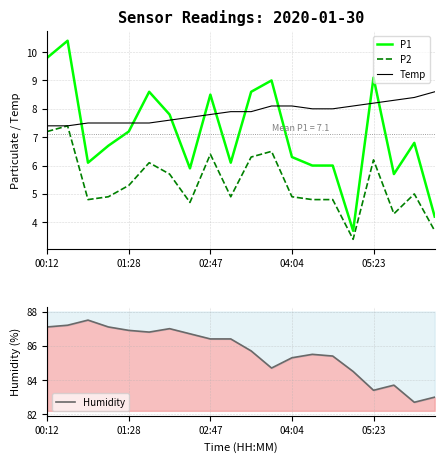

Reading left to right, what are all the values shown in this chart?

P1: 9.8	10.4	6.1	6.7	7.2	8.6	7.8	5.9	8.5	6.1	8.6	9.0	6.3	6.0	6.0	3.7	9.1	5.7	6.8	4.2
P2: 7.2	7.4	4.8	4.9	5.3	6.1	5.7	4.7	6.4	4.9	6.3	6.5	4.9	4.8	4.8	3.4	6.2	4.3	5.0	3.7
Temp: 7.4	7.4	7.5	7.5	7.5	7.5	7.6	7.7	7.8	7.9	7.9	8.1	8.1	8.0	8.0	8.1	8.2	8.3	8.4	8.6
Humidity: 87.1	87.2	87.5	87.1	86.9	86.8	87.0	86.7	86.4	86.4	85.7	84.7	85.3	85.5	85.4	84.5	83.4	83.7	82.7	83.0